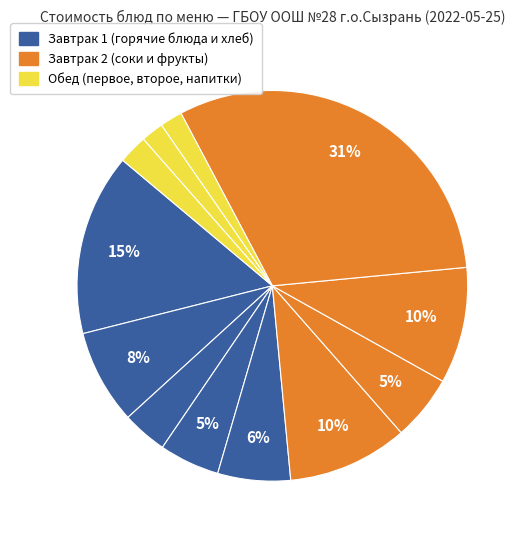

How many segments does this pie chart have?

12